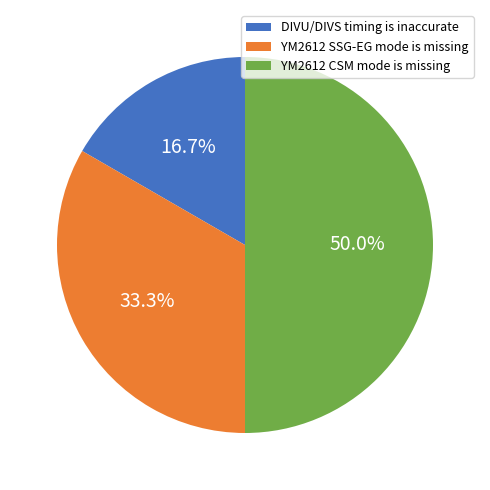

To the nearest percent, what is the combined percentage of DIVU/DIVS timing is inaccurate and YM2612 SSG-EG mode is missing?

50%